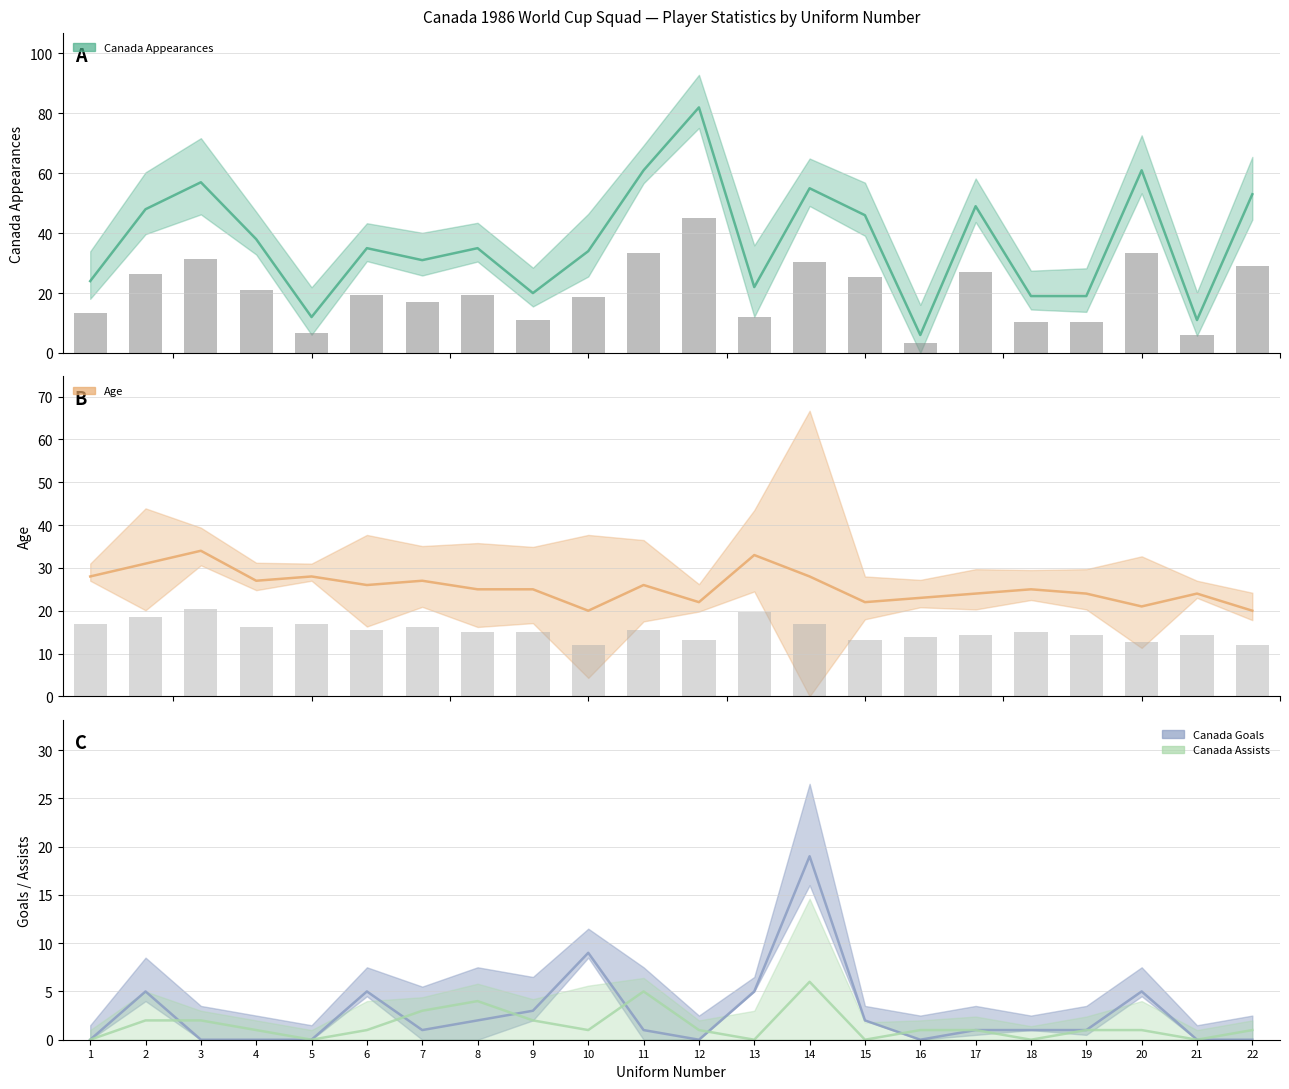

Reading right to left, extract all data points from this chart.

Canada Appearances: 53	11	61	19	19	49	6	46	55	22	82	61	34	20	35	31	35	12	38	57	48	24
Age: 20	24	21	24	25	24	23	22	28	33	22	26	20	25	25	27	26	28	27	34	31	28
Canada Goals: 0	0	5	1	1	1	0	2	19	5	0	1	9	3	2	1	5	0	0	0	5	0
Canada Assists: 1	0	1	1	0	1	1	0	6	0	1	5	1	2	4	3	1	0	1	2	2	0